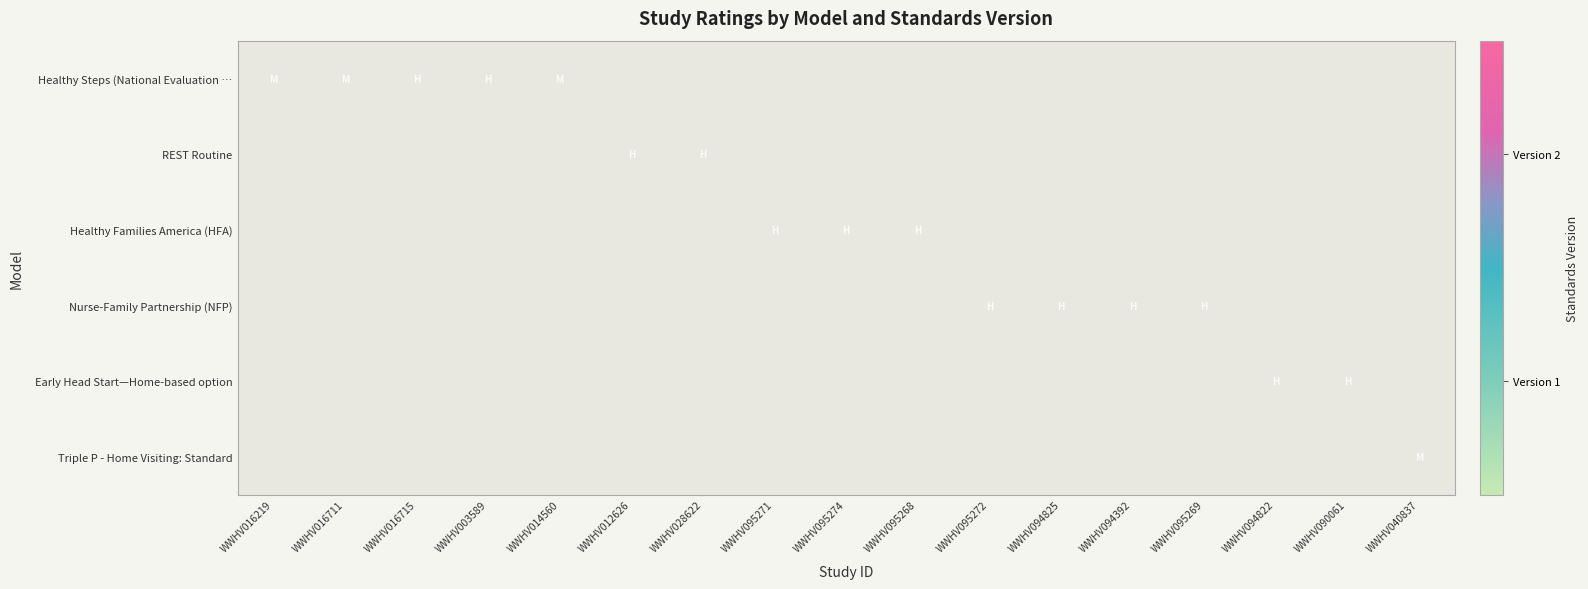

Which label corresponds to the largest value in the chart?

WWHV095271